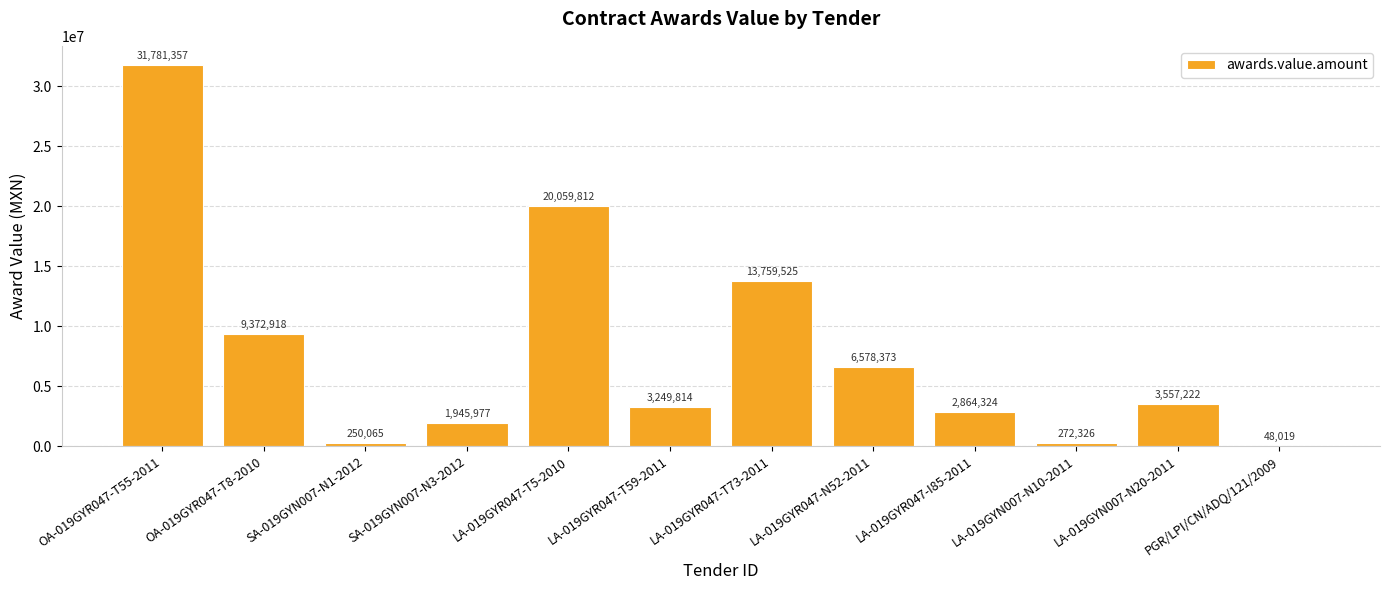

Approximately how many times larger is the value at SA-019GYN007-N3-2012 compared to LA-019GYR047-T59-2011?

0.6